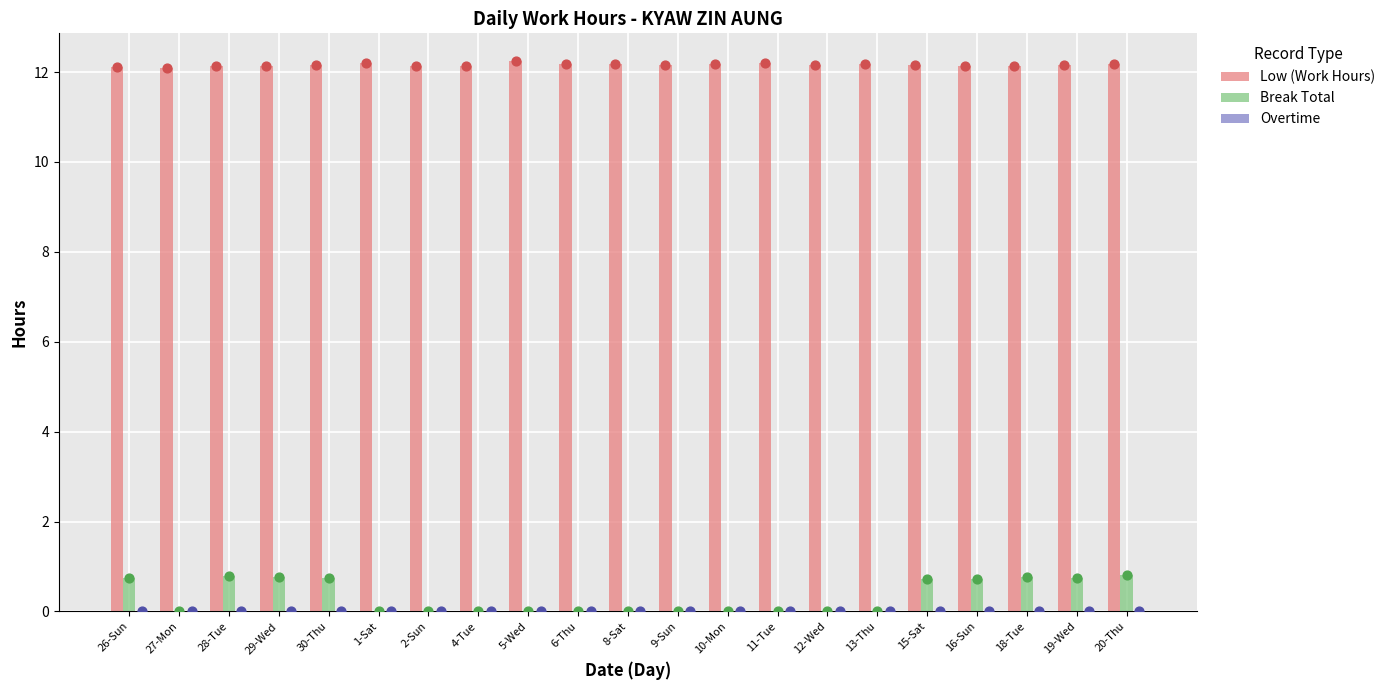

What are all the series names shown in the legend?

Low (Work Hours), Break Total, Overtime